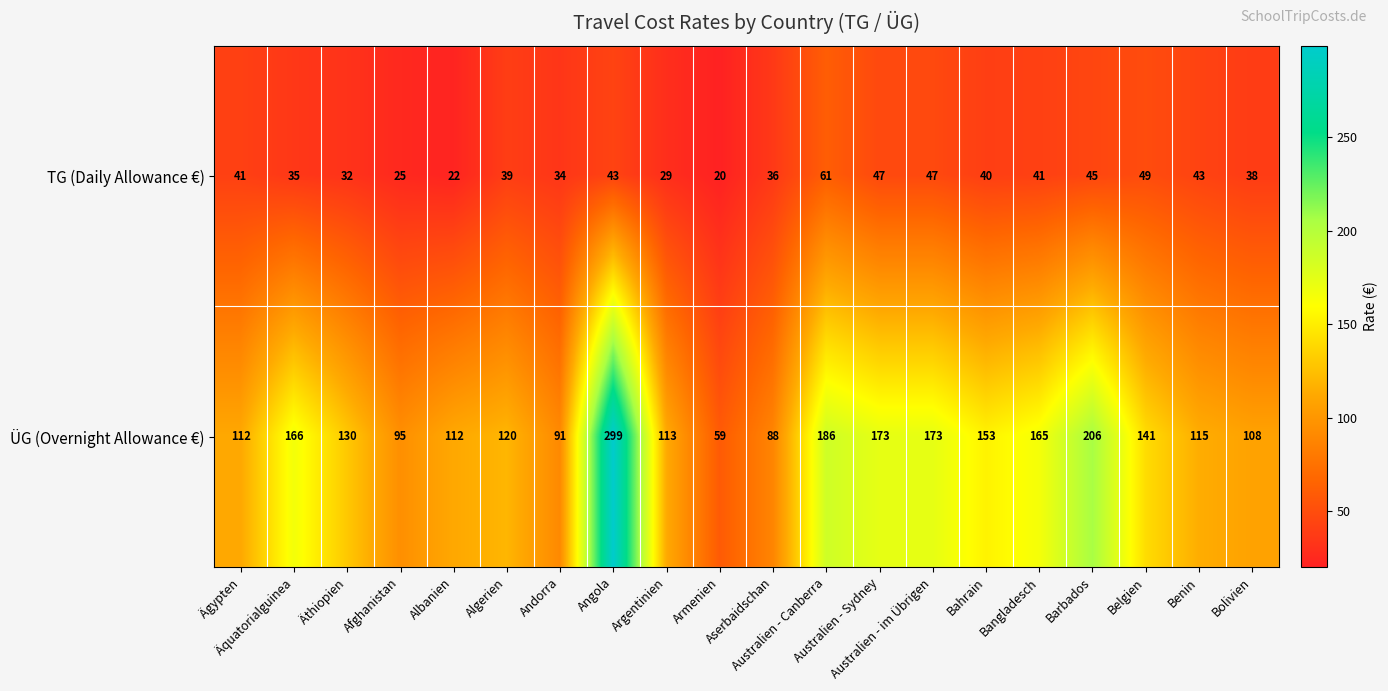

List the series in order of their peak value, highest first.

ÜG (Overnight Allowance €), TG (Daily Allowance €)